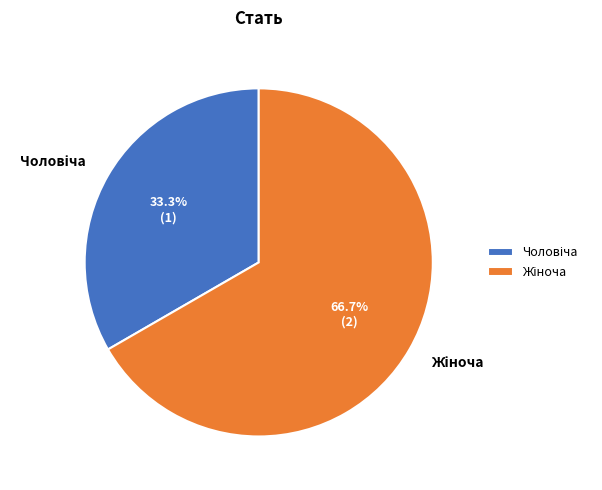

Is there any slice that represents more than half of the pie?

Yes